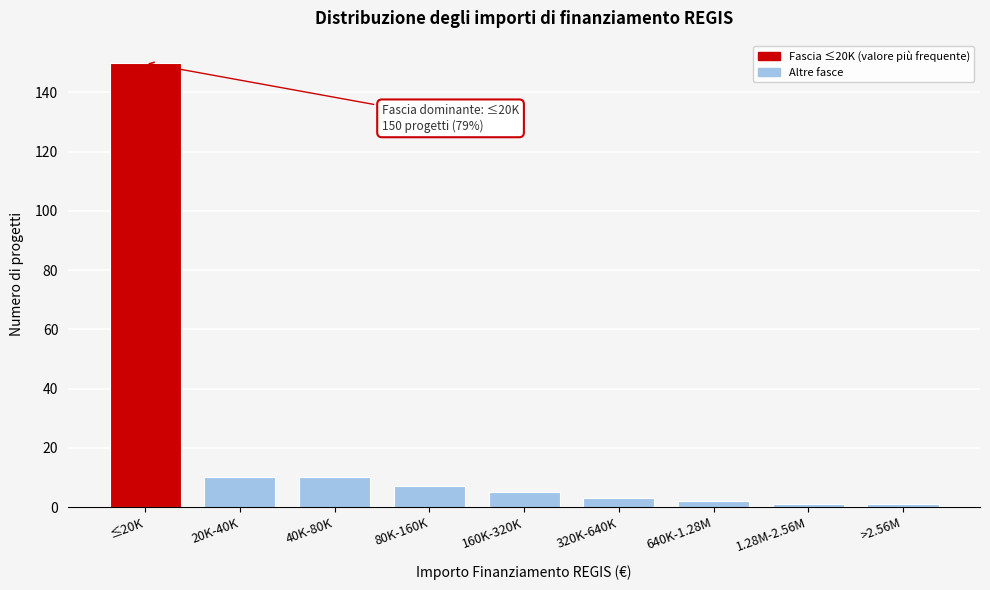

Reading left to right, what are all the values shown in this chart?

≤20K=150	20K-40K=10	40K-80K=10	80K-160K=7	160K-320K=5	320K-640K=3	640K-1.28M=2	1.28M-2.56M=1	>2.56M=1